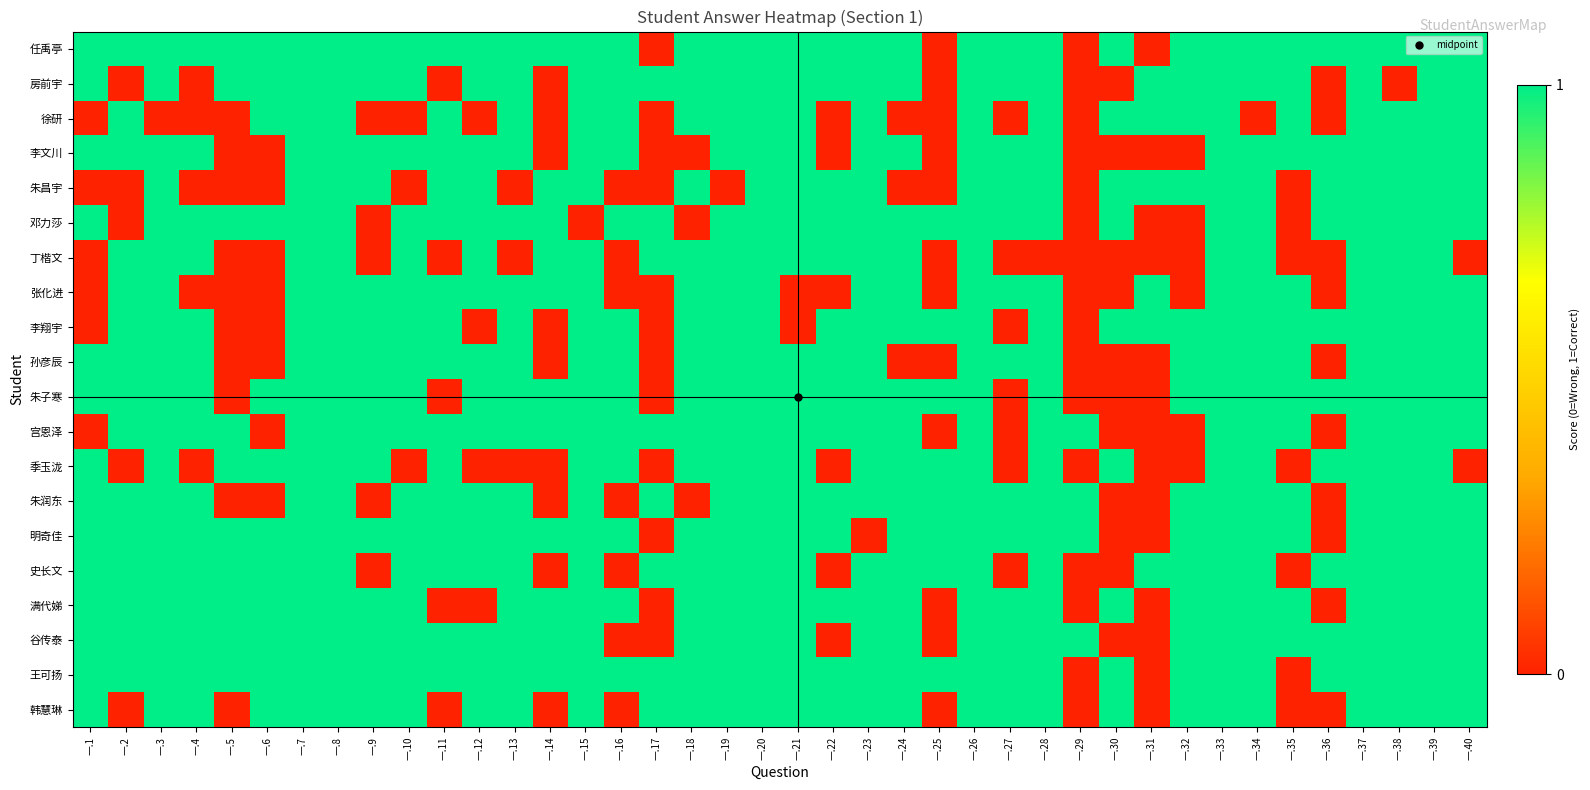

Reading left to right, what are all the values shown in this chart?

任禹亭: 一.1=1	一.2=1	一.3=1	一.4=1	一.5=1	一.6=1	一.7=1	一.8=1	一.9=1	一.10=1	一.11=1	一.12=1	一.13=1	一.14=1	一.15=1	一.16=1	一.17=0	一.18=1	一.19=1	一.20=1	一.21=1	一.22=1	一.23=1	一.24=1	一.25=0	一.26=1	一.27=1	一.28=1	一.29=0	一.30=1	一.31=0	一.32=1	一.33=1	一.34=1	一.35=1	一.36=1	一.37=1	一.38=1	一.39=1	一.40=1
房前宇: 一.1=1	一.2=0	一.3=1	一.4=0	一.5=1	一.6=1	一.7=1	一.8=1	一.9=1	一.10=1	一.11=0	一.12=1	一.13=1	一.14=0	一.15=1	一.16=1	一.17=1	一.18=1	一.19=1	一.20=1	一.21=1	一.22=1	一.23=1	一.24=1	一.25=0	一.26=1	一.27=1	一.28=1	一.29=0	一.30=0	一.31=1	一.32=1	一.33=1	一.34=1	一.35=1	一.36=0	一.37=1	一.38=0	一.39=1	一.40=1
徐研: 一.1=0	一.2=1	一.3=0	一.4=0	一.5=0	一.6=1	一.7=1	一.8=1	一.9=0	一.10=0	一.11=1	一.12=0	一.13=1	一.14=0	一.15=1	一.16=1	一.17=0	一.18=1	一.19=1	一.20=1	一.21=1	一.22=0	一.23=1	一.24=0	一.25=0	一.26=1	一.27=0	一.28=1	一.29=0	一.30=1	一.31=1	一.32=1	一.33=1	一.34=0	一.35=1	一.36=0	一.37=1	一.38=1	一.39=1	一.40=1
李文川: 一.1=1	一.2=1	一.3=1	一.4=1	一.5=0	一.6=0	一.7=1	一.8=1	一.9=1	一.10=1	一.11=1	一.12=1	一.13=1	一.14=0	一.15=1	一.16=1	一.17=0	一.18=0	一.19=1	一.20=1	一.21=1	一.22=0	一.23=1	一.24=1	一.25=0	一.26=1	一.27=1	一.28=1	一.29=0	一.30=0	一.31=0	一.32=0	一.33=1	一.34=1	一.35=1	一.36=1	一.37=1	一.38=1	一.39=1	一.40=1
朱昌宇: 一.1=0	一.2=0	一.3=1	一.4=0	一.5=0	一.6=0	一.7=1	一.8=1	一.9=1	一.10=0	一.11=1	一.12=1	一.13=0	一.14=1	一.15=1	一.16=0	一.17=0	一.18=1	一.19=0	一.20=1	一.21=1	一.22=1	一.23=1	一.24=0	一.25=0	一.26=1	一.27=1	一.28=1	一.29=0	一.30=1	一.31=1	一.32=1	一.33=1	一.34=1	一.35=0	一.36=1	一.37=1	一.38=1	一.39=1	一.40=1
邓力莎: 一.1=1	一.2=0	一.3=1	一.4=1	一.5=1	一.6=1	一.7=1	一.8=1	一.9=0	一.10=1	一.11=1	一.12=1	一.13=1	一.14=1	一.15=0	一.16=1	一.17=1	一.18=0	一.19=1	一.20=1	一.21=1	一.22=1	一.23=1	一.24=1	一.25=1	一.26=1	一.27=1	一.28=1	一.29=0	一.30=1	一.31=0	一.32=0	一.33=1	一.34=1	一.35=0	一.36=1	一.37=1	一.38=1	一.39=1	一.40=1
丁楷文: 一.1=0	一.2=1	一.3=1	一.4=1	一.5=0	一.6=0	一.7=1	一.8=1	一.9=0	一.10=1	一.11=0	一.12=1	一.13=0	一.14=1	一.15=1	一.16=0	一.17=1	一.18=1	一.19=1	一.20=1	一.21=1	一.22=1	一.23=1	一.24=1	一.25=0	一.26=1	一.27=0	一.28=0	一.29=0	一.30=0	一.31=0	一.32=0	一.33=1	一.34=1	一.35=0	一.36=0	一.37=1	一.38=1	一.39=1	一.40=0
张化进: 一.1=0	一.2=1	一.3=1	一.4=0	一.5=0	一.6=0	一.7=1	一.8=1	一.9=1	一.10=1	一.11=1	一.12=1	一.13=1	一.14=1	一.15=1	一.16=0	一.17=0	一.18=1	一.19=1	一.20=1	一.21=0	一.22=0	一.23=1	一.24=1	一.25=0	一.26=1	一.27=1	一.28=1	一.29=0	一.30=0	一.31=1	一.32=0	一.33=1	一.34=1	一.35=1	一.36=0	一.37=1	一.38=1	一.39=1	一.40=1
李翔宇: 一.1=0	一.2=1	一.3=1	一.4=1	一.5=0	一.6=0	一.7=1	一.8=1	一.9=1	一.10=1	一.11=1	一.12=0	一.13=1	一.14=0	一.15=1	一.16=1	一.17=0	一.18=1	一.19=1	一.20=1	一.21=0	一.22=1	一.23=1	一.24=1	一.25=1	一.26=1	一.27=0	一.28=1	一.29=0	一.30=1	一.31=1	一.32=1	一.33=1	一.34=1	一.35=1	一.36=1	一.37=1	一.38=1	一.39=1	一.40=1
孙彦辰: 一.1=1	一.2=1	一.3=1	一.4=1	一.5=0	一.6=0	一.7=1	一.8=1	一.9=1	一.10=1	一.11=1	一.12=1	一.13=1	一.14=0	一.15=1	一.16=1	一.17=0	一.18=1	一.19=1	一.20=1	一.21=1	一.22=1	一.23=1	一.24=0	一.25=0	一.26=1	一.27=1	一.28=1	一.29=0	一.30=0	一.31=0	一.32=1	一.33=1	一.34=1	一.35=1	一.36=0	一.37=1	一.38=1	一.39=1	一.40=1
朱子寒: 一.1=1	一.2=1	一.3=1	一.4=1	一.5=0	一.6=1	一.7=1	一.8=1	一.9=1	一.10=1	一.11=0	一.12=1	一.13=1	一.14=1	一.15=1	一.16=1	一.17=0	一.18=1	一.19=1	一.20=1	一.21=1	一.22=1	一.23=1	一.24=1	一.25=1	一.26=1	一.27=0	一.28=1	一.29=0	一.30=0	一.31=0	一.32=1	一.33=1	一.34=1	一.35=1	一.36=1	一.37=1	一.38=1	一.39=1	一.40=1
宫恩泽: 一.1=0	一.2=1	一.3=1	一.4=1	一.5=1	一.6=0	一.7=1	一.8=1	一.9=1	一.10=1	一.11=1	一.12=1	一.13=1	一.14=1	一.15=1	一.16=1	一.17=1	一.18=1	一.19=1	一.20=1	一.21=1	一.22=1	一.23=1	一.24=1	一.25=0	一.26=1	一.27=0	一.28=1	一.29=1	一.30=0	一.31=0	一.32=0	一.33=1	一.34=1	一.35=1	一.36=0	一.37=1	一.38=1	一.39=1	一.40=1
季玉泷: 一.1=1	一.2=0	一.3=1	一.4=0	一.5=1	一.6=1	一.7=1	一.8=1	一.9=1	一.10=0	一.11=1	一.12=0	一.13=0	一.14=0	一.15=1	一.16=1	一.17=0	一.18=1	一.19=1	一.20=1	一.21=1	一.22=0	一.23=1	一.24=1	一.25=1	一.26=1	一.27=0	一.28=1	一.29=0	一.30=1	一.31=0	一.32=0	一.33=1	一.34=1	一.35=0	一.36=1	一.37=1	一.38=1	一.39=1	一.40=0
朱润东: 一.1=1	一.2=1	一.3=1	一.4=1	一.5=0	一.6=0	一.7=1	一.8=1	一.9=0	一.10=1	一.11=1	一.12=1	一.13=1	一.14=0	一.15=1	一.16=0	一.17=1	一.18=0	一.19=1	一.20=1	一.21=1	一.22=1	一.23=1	一.24=1	一.25=1	一.26=1	一.27=1	一.28=1	一.29=1	一.30=0	一.31=0	一.32=1	一.33=1	一.34=1	一.35=1	一.36=0	一.37=1	一.38=1	一.39=1	一.40=1
明奇佳: 一.1=1	一.2=1	一.3=1	一.4=1	一.5=1	一.6=1	一.7=1	一.8=1	一.9=1	一.10=1	一.11=1	一.12=1	一.13=1	一.14=1	一.15=1	一.16=1	一.17=0	一.18=1	一.19=1	一.20=1	一.21=1	一.22=1	一.23=0	一.24=1	一.25=1	一.26=1	一.27=1	一.28=1	一.29=1	一.30=0	一.31=0	一.32=1	一.33=1	一.34=1	一.35=1	一.36=0	一.37=1	一.38=1	一.39=1	一.40=1
史长文: 一.1=1	一.2=1	一.3=1	一.4=1	一.5=1	一.6=1	一.7=1	一.8=1	一.9=0	一.10=1	一.11=1	一.12=1	一.13=1	一.14=0	一.15=1	一.16=0	一.17=1	一.18=1	一.19=1	一.20=1	一.21=1	一.22=0	一.23=1	一.24=1	一.25=1	一.26=1	一.27=0	一.28=1	一.29=0	一.30=0	一.31=1	一.32=1	一.33=1	一.34=1	一.35=0	一.36=1	一.37=1	一.38=1	一.39=1	一.40=1
满代娣: 一.1=1	一.2=1	一.3=1	一.4=1	一.5=1	一.6=1	一.7=1	一.8=1	一.9=1	一.10=1	一.11=0	一.12=0	一.13=1	一.14=1	一.15=1	一.16=1	一.17=0	一.18=1	一.19=1	一.20=1	一.21=1	一.22=1	一.23=1	一.24=1	一.25=0	一.26=1	一.27=1	一.28=1	一.29=0	一.30=1	一.31=0	一.32=1	一.33=1	一.34=1	一.35=1	一.36=0	一.37=1	一.38=1	一.39=1	一.40=1
谷传泰: 一.1=1	一.2=1	一.3=1	一.4=1	一.5=1	一.6=1	一.7=1	一.8=1	一.9=1	一.10=1	一.11=1	一.12=1	一.13=1	一.14=1	一.15=1	一.16=0	一.17=0	一.18=1	一.19=1	一.20=1	一.21=1	一.22=0	一.23=1	一.24=1	一.25=0	一.26=1	一.27=1	一.28=1	一.29=1	一.30=0	一.31=0	一.32=1	一.33=1	一.34=1	一.35=1	一.36=1	一.37=1	一.38=1	一.39=1	一.40=1
王可扬: 一.1=1	一.2=1	一.3=1	一.4=1	一.5=1	一.6=1	一.7=1	一.8=1	一.9=1	一.10=1	一.11=1	一.12=1	一.13=1	一.14=1	一.15=1	一.16=1	一.17=1	一.18=1	一.19=1	一.20=1	一.21=1	一.22=1	一.23=1	一.24=1	一.25=1	一.26=1	一.27=1	一.28=1	一.29=0	一.30=1	一.31=0	一.32=1	一.33=1	一.34=1	一.35=0	一.36=1	一.37=1	一.38=1	一.39=1	一.40=1
韩慧琳: 一.1=1	一.2=0	一.3=1	一.4=1	一.5=0	一.6=1	一.7=1	一.8=1	一.9=1	一.10=1	一.11=0	一.12=1	一.13=1	一.14=0	一.15=1	一.16=0	一.17=1	一.18=1	一.19=1	一.20=1	一.21=1	一.22=1	一.23=1	一.24=1	一.25=0	一.26=1	一.27=1	一.28=1	一.29=0	一.30=1	一.31=0	一.32=1	一.33=1	一.34=1	一.35=0	一.36=0	一.37=1	一.38=1	一.39=1	一.40=1